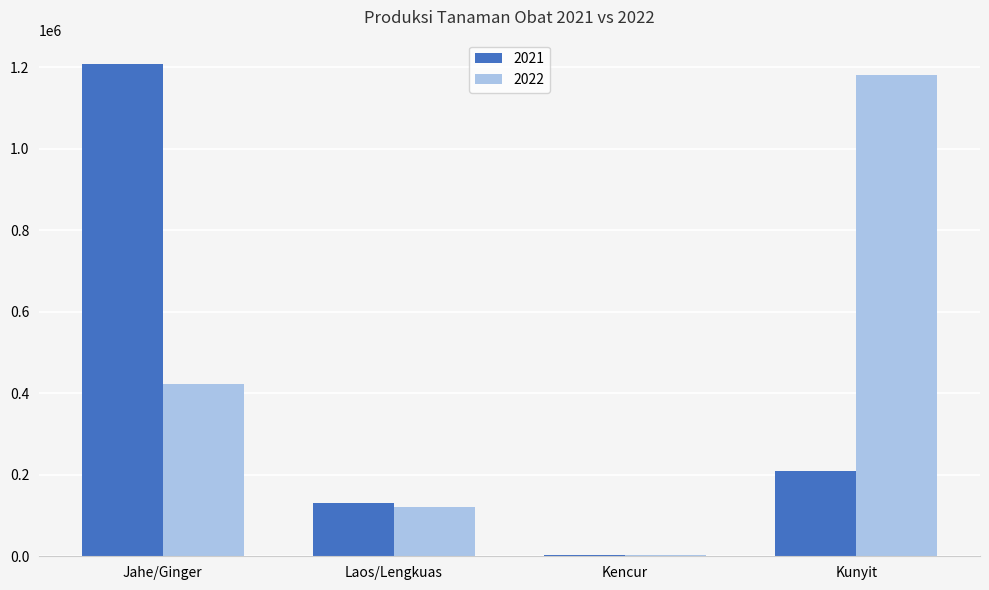

True or false: 2021 has a value of 44660 at Laos/Lengkuas.

False